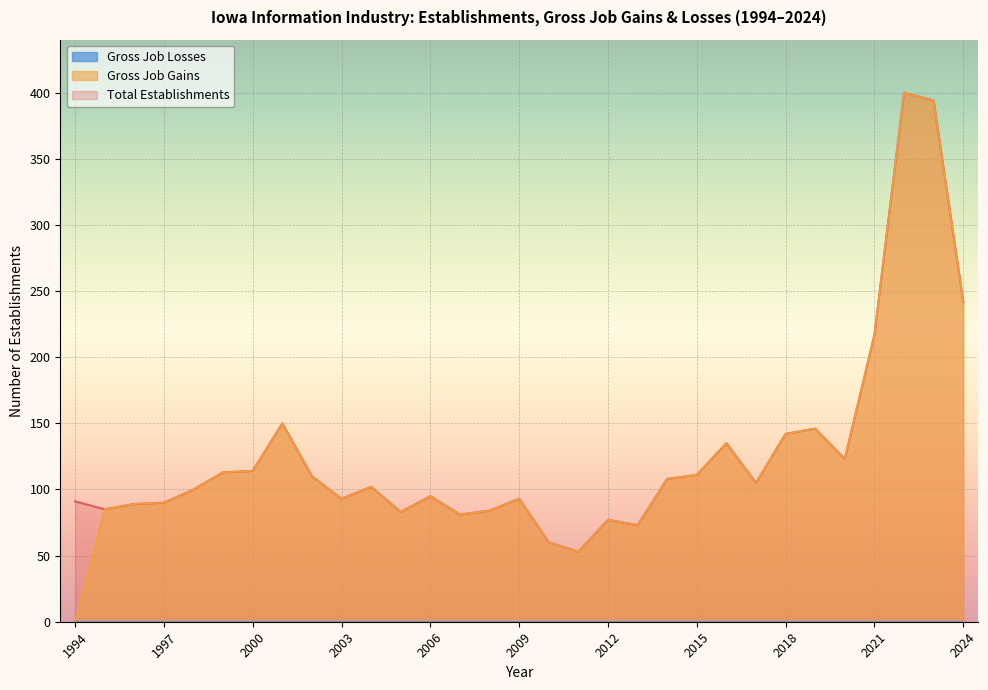

What is the sum of the Gross Job Gains values at 2015 and 2022?

511